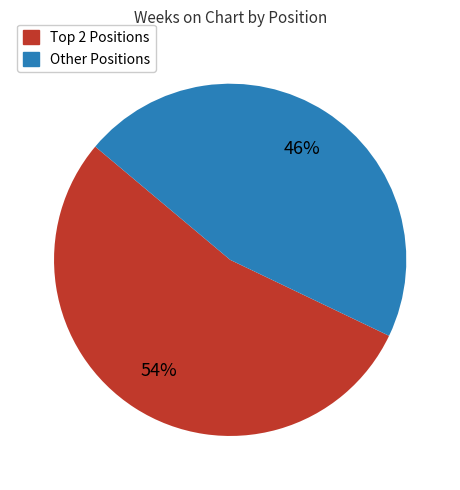

To the nearest percent, what is the average slice percentage?

50%